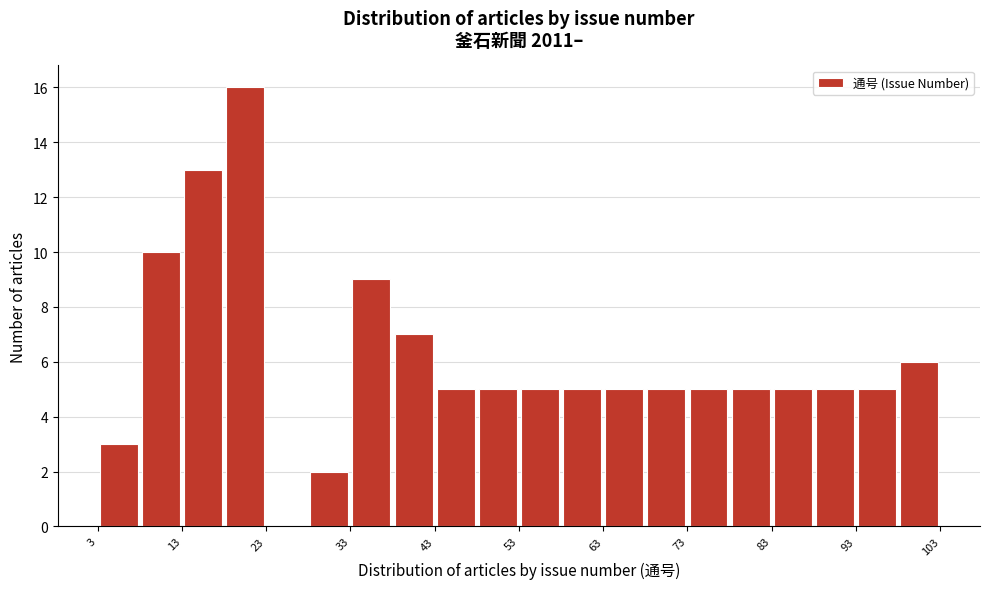

Reading left to right, transcribe this chart: for each bar, give the range it covers on the x-axis and its height. The values are not printed on the chart, so give them approximately, as read against the axis.

3 to 8: 3
8 to 13: 10
13 to 18: 13
18 to 23: 16
23 to 28: 0
28 to 33: 2
33 to 38: 9
38 to 43: 7
43 to 48: 5
48 to 53: 5
53 to 58: 5
58 to 63: 5
63 to 68: 5
68 to 73: 5
73 to 78: 5
78 to 83: 5
83 to 88: 5
88 to 93: 5
93 to 98: 5
98 to 103: 6